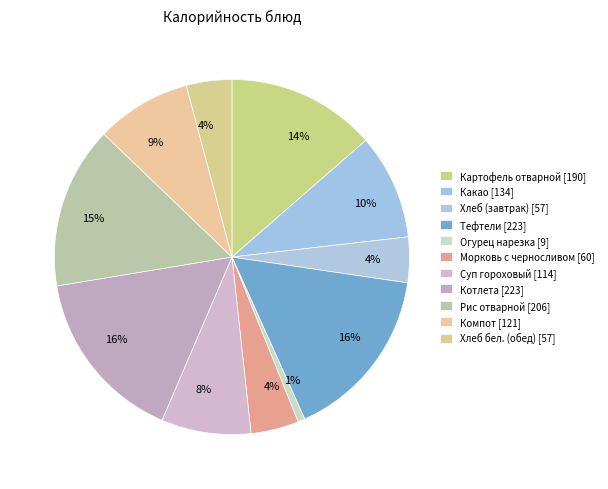

Which slice is the largest?

Тефтели